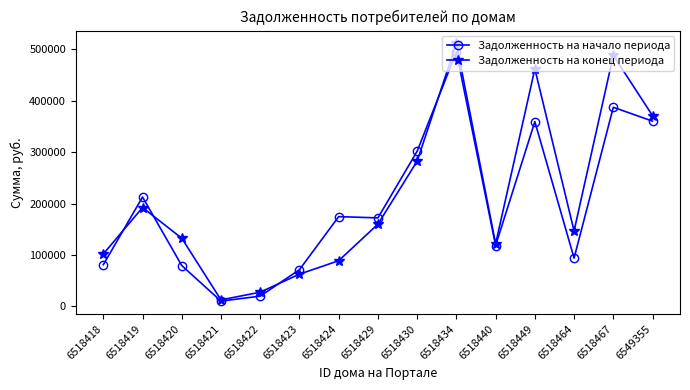

Rank the series by their average value, from lowest to highest.

Задолженность на начало периода, Задолженность на конец периода